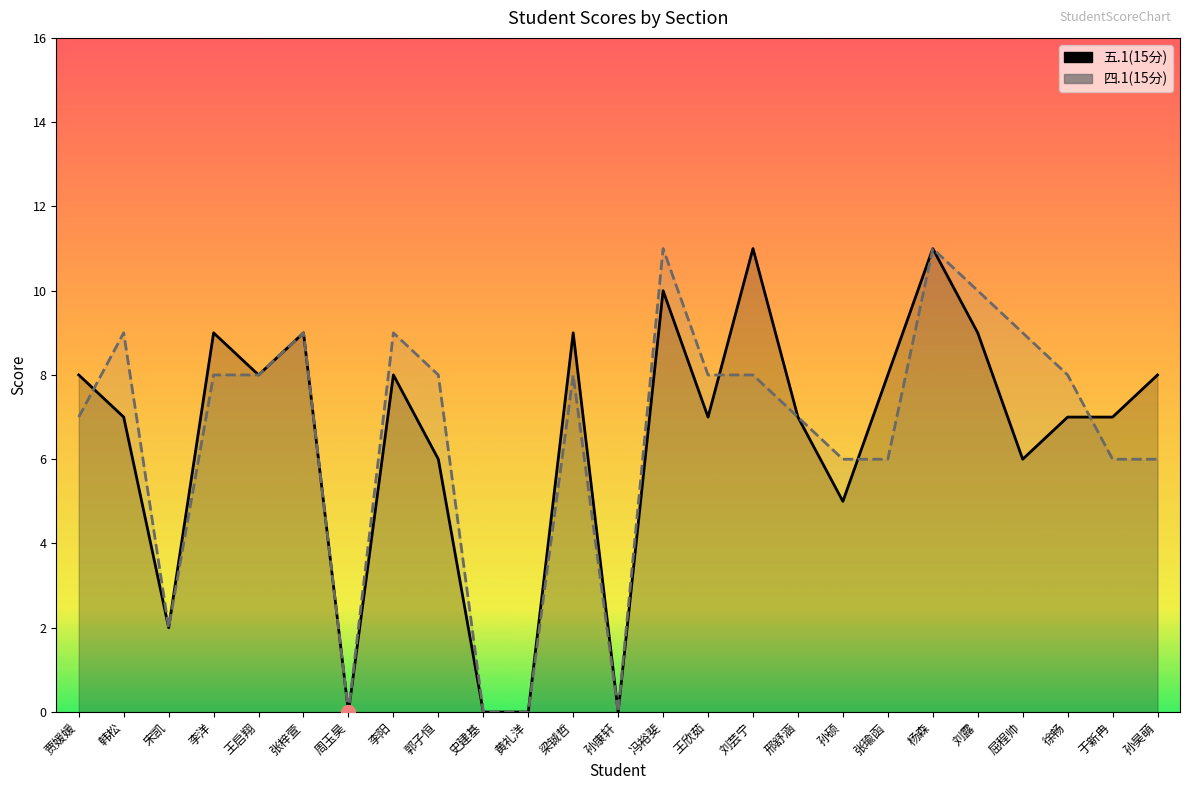

Between 张梓萱 and 王欣茹, which is larger?

张梓萱